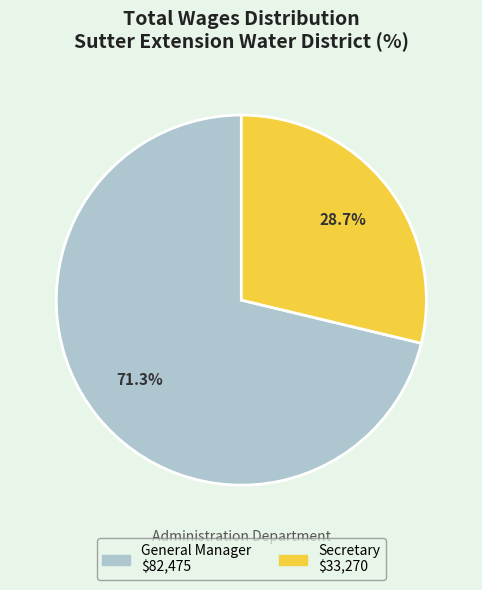

What is the smallest slice in the pie chart?

Secretary